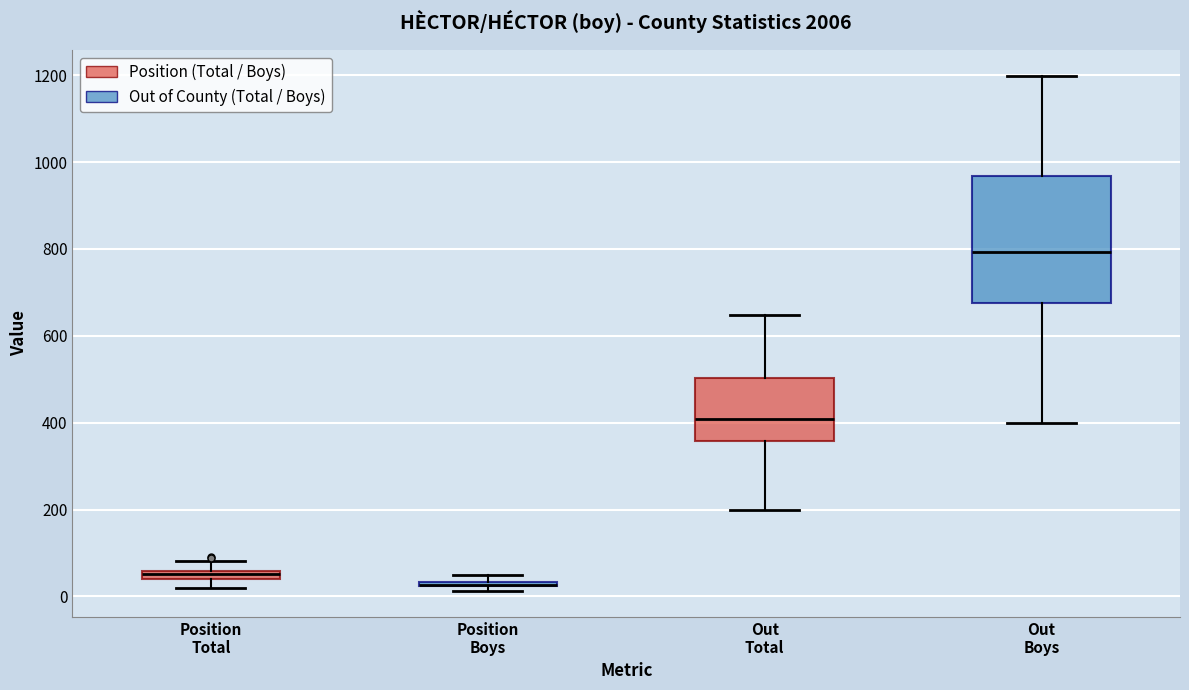

Where does the median line of the box for Out Total sit on the y-axis? The values are not printed on the chart, so give them approximately, as read against the axis.

400